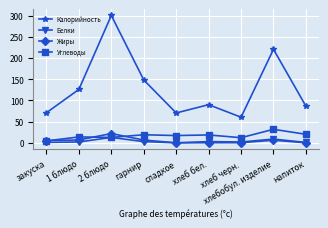

At which label does Калорийность reach its peak?

2 блюдо